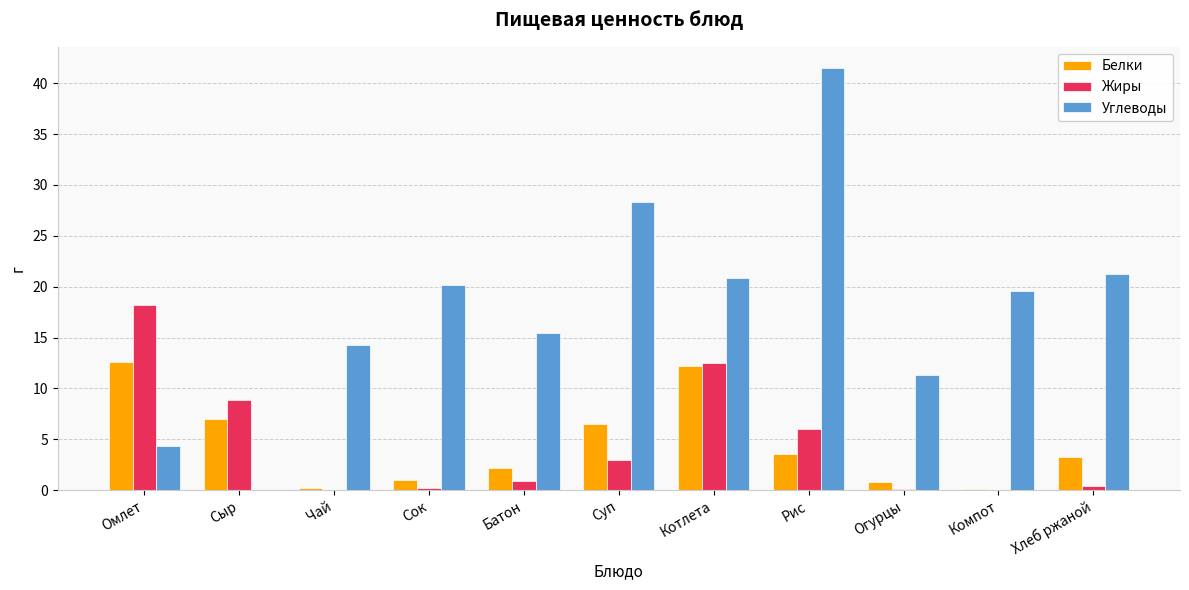

How many series are shown in this chart?

3